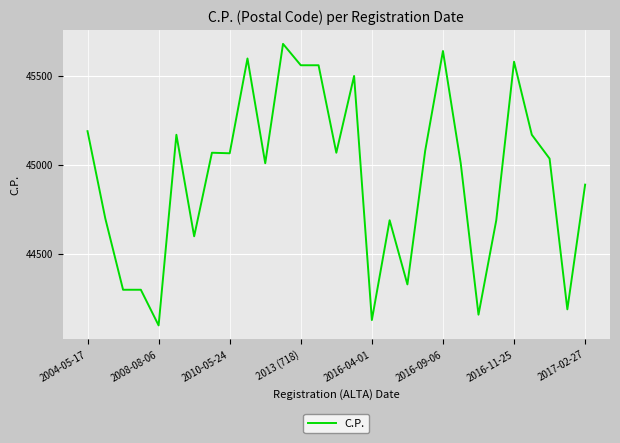

What is the sum of all values?

1303068